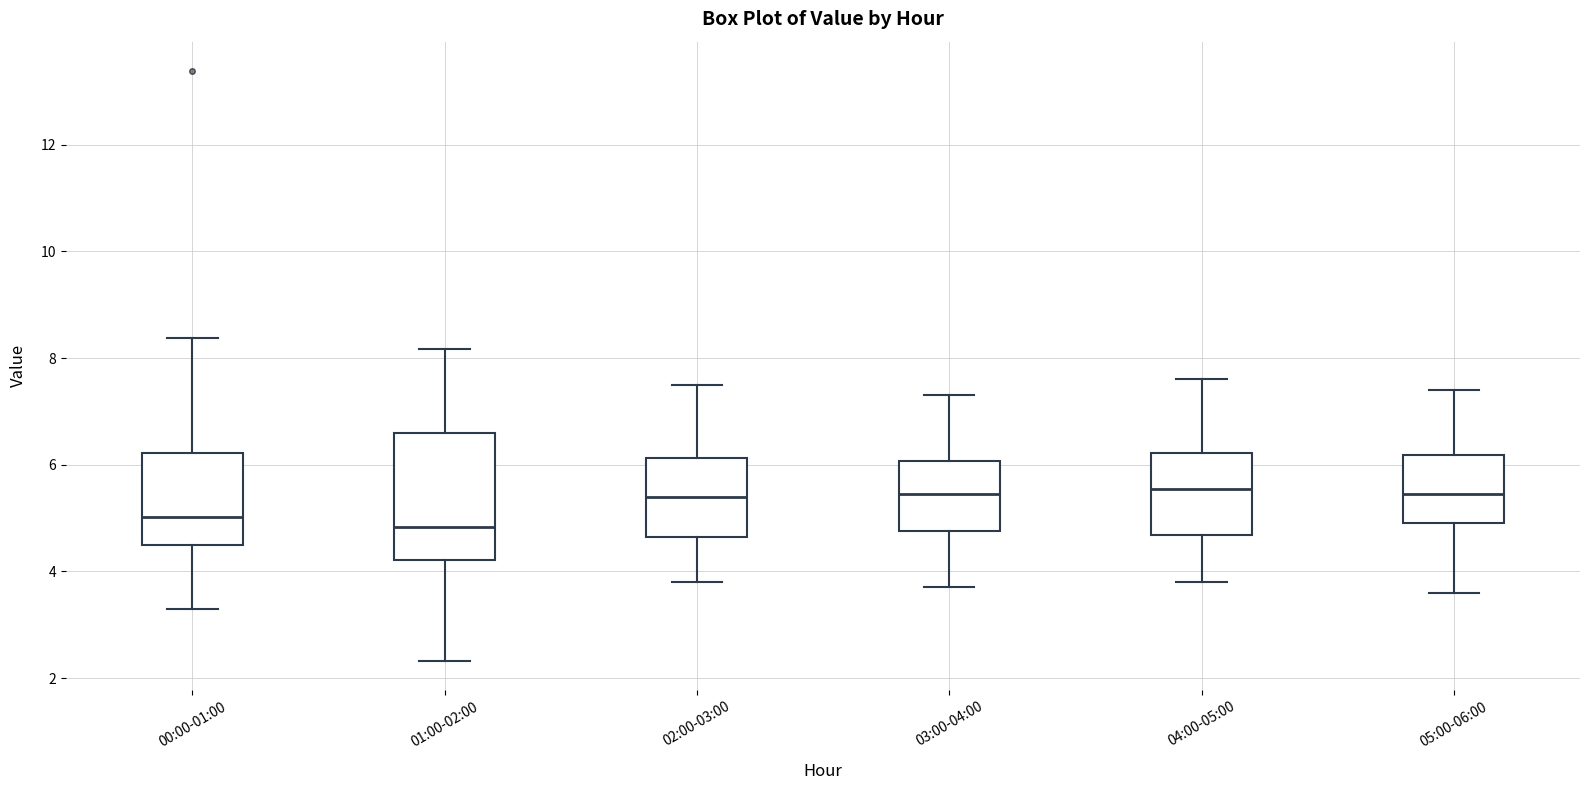

Reading left to right, transcribe this box plot: for each box, give where its median line is, the range the box spans, and where its two whiskers end, as read against the y-axis. The values are not printed on the chart, so give them approximately, as read against the axis.

00:00-01:00: median 5.0, box 4.4 to 6.2, whiskers 3.4 to 8.4
01:00-02:00: median 4.8, box 4.2 to 6.6, whiskers 2.4 to 8.2
02:00-03:00: median 5.4, box 4.6 to 6.2, whiskers 3.8 to 7.6
03:00-04:00: median 5.4, box 4.8 to 6.0, whiskers 3.8 to 7.4
04:00-05:00: median 5.6, box 4.6 to 6.2, whiskers 3.8 to 7.6
05:00-06:00: median 5.4, box 5.0 to 6.2, whiskers 3.6 to 7.4